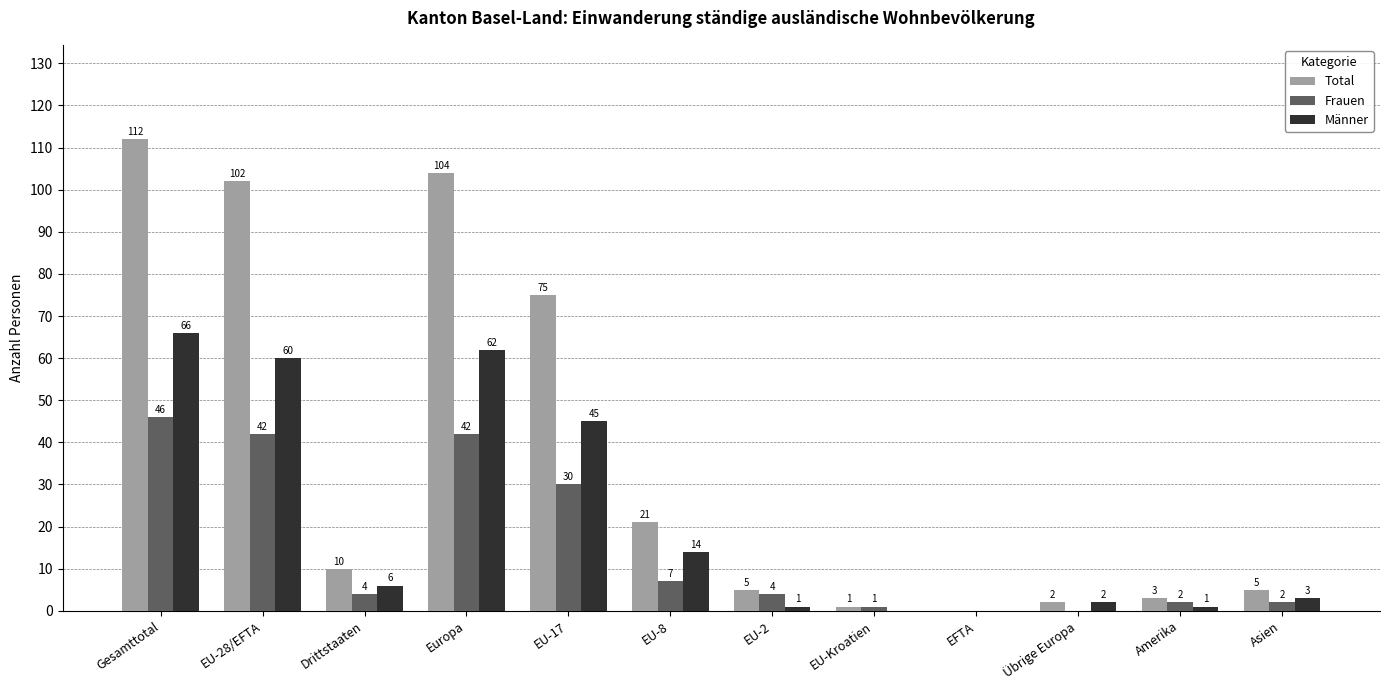

Is it true that Männer equals 60 at EU-28/EFTA?

True